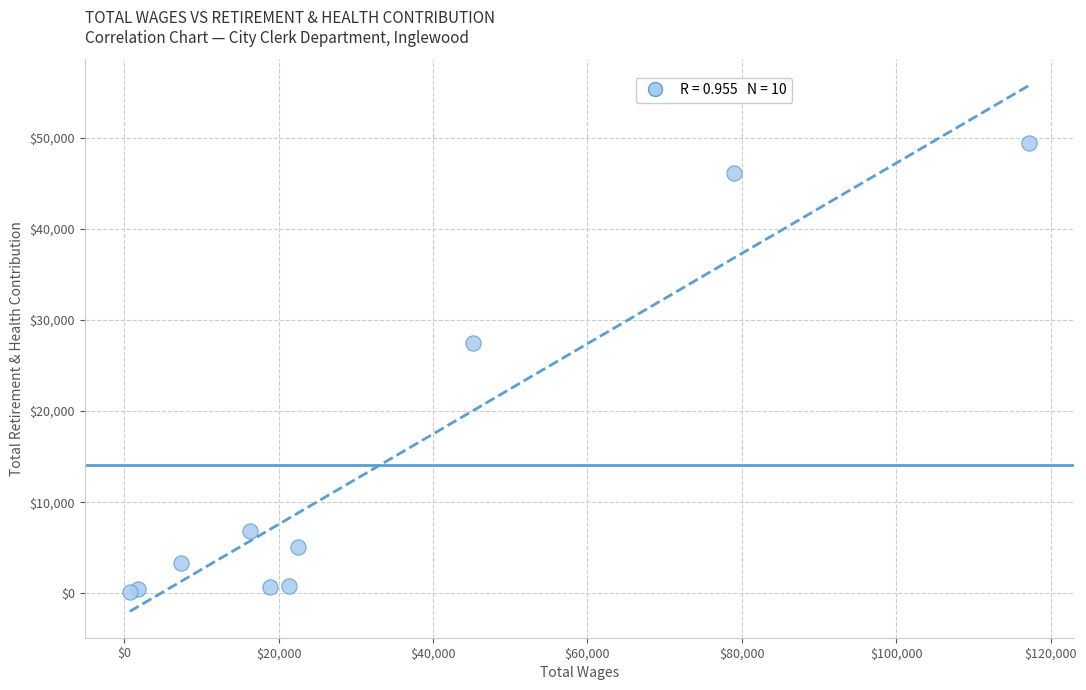

What Y value in the scatter plot is closest to 24781?

27438